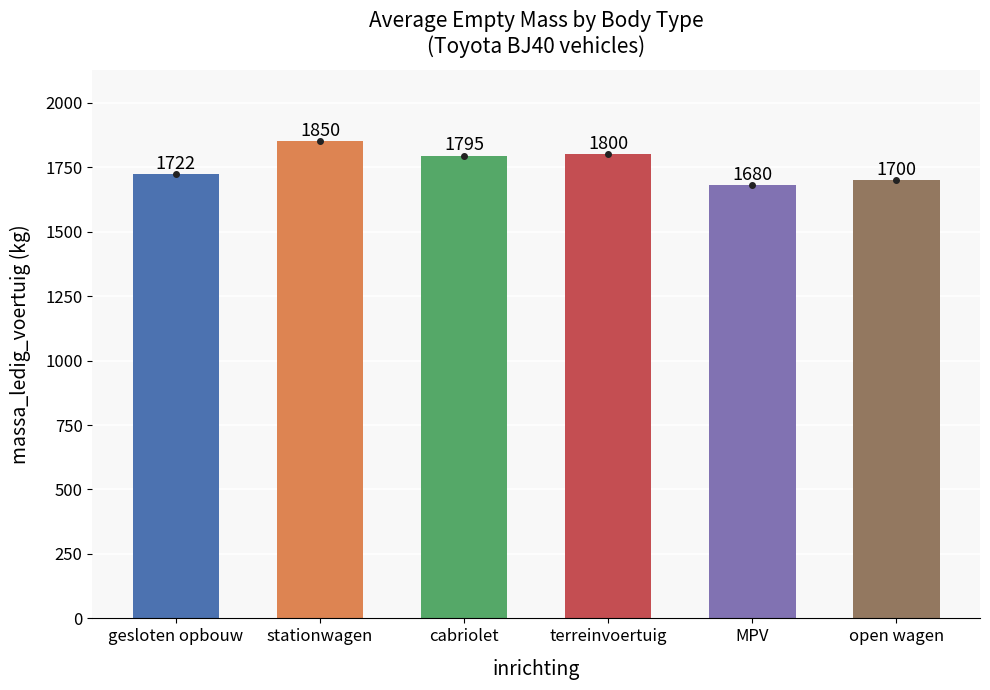

Where is the data nearest to the value 1765?

cabriolet